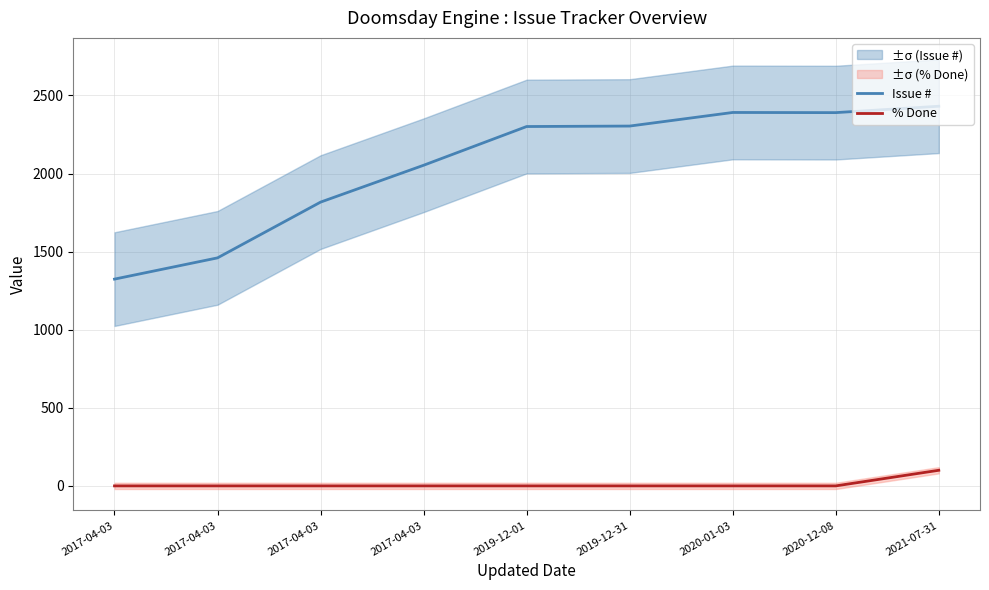

At which category is the sum across all series the highest?

2021-07-31